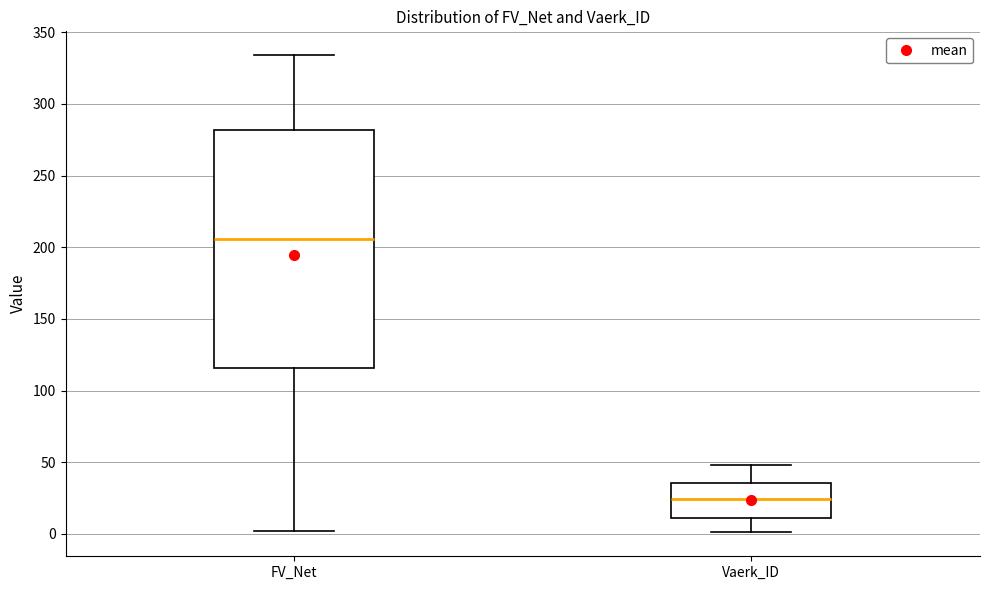

Where is the lower edge of the box for FV_Net on the y-axis? The values are not printed on the chart, so give them approximately, as read against the axis.

115